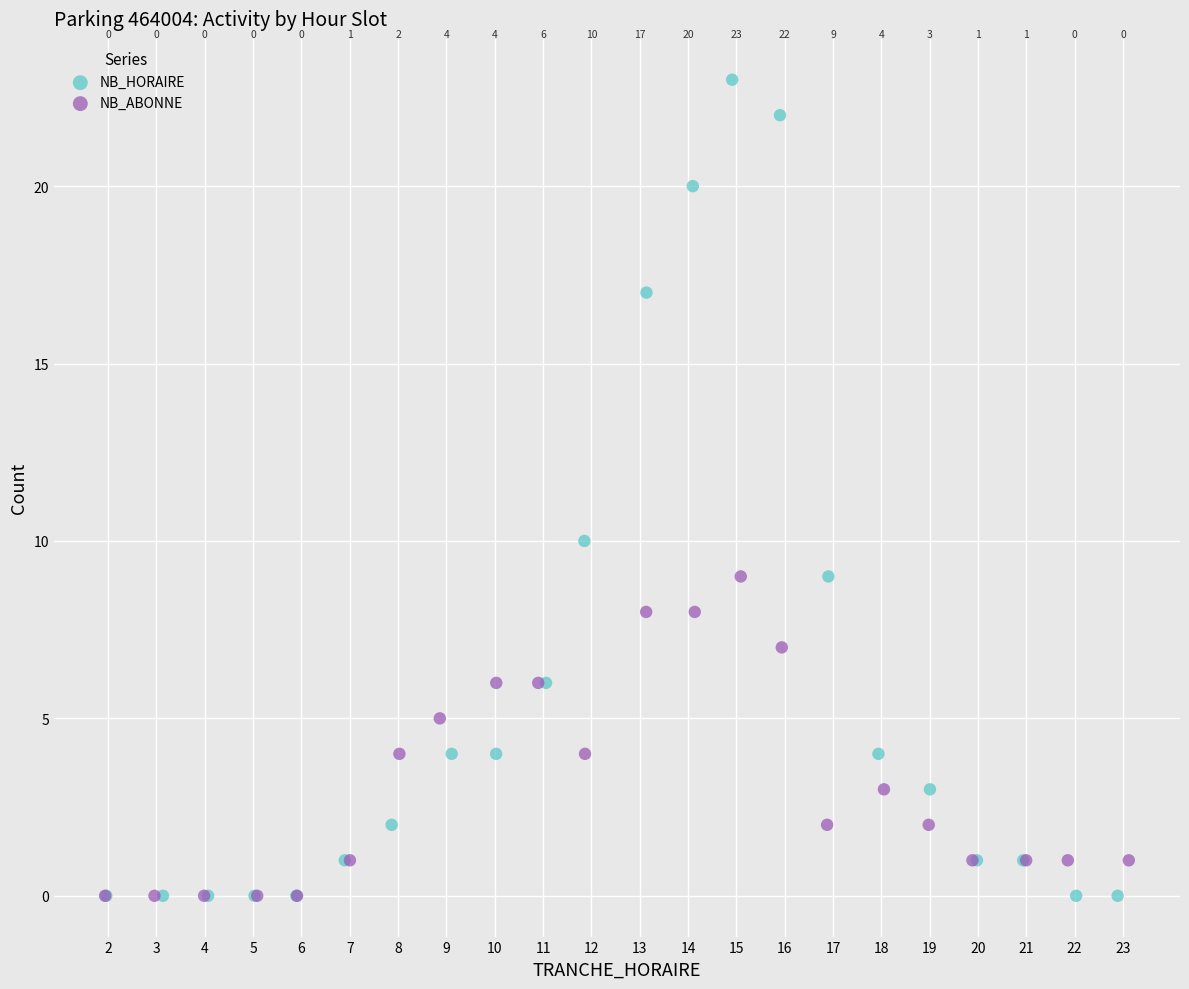

Which series has the widest spread of Y values?

NB_HORAIRE